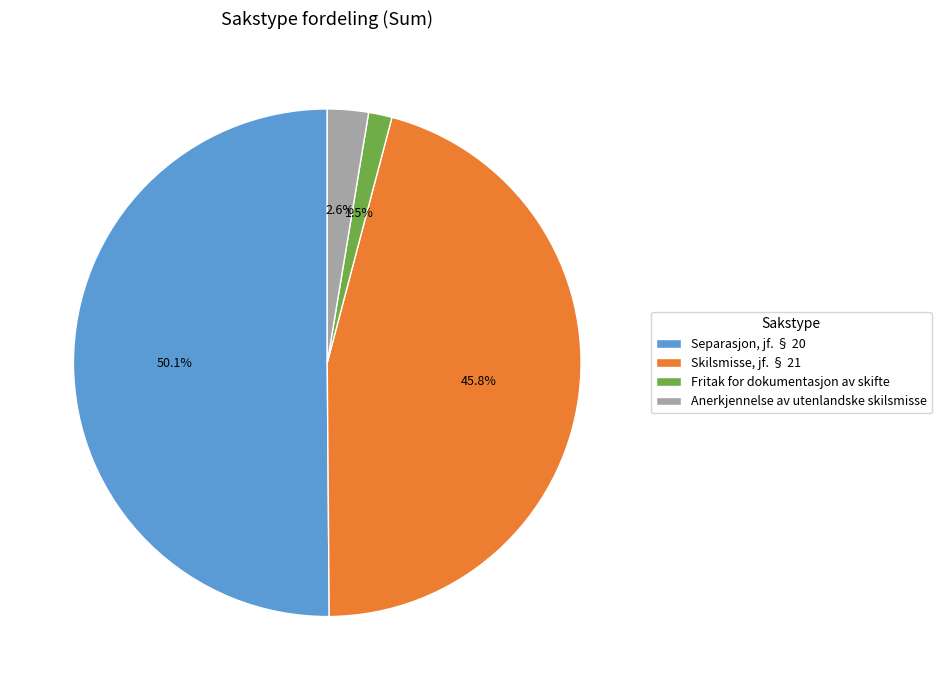

Which slice represents more than half of the pie?

Separasjon, jf. § 20